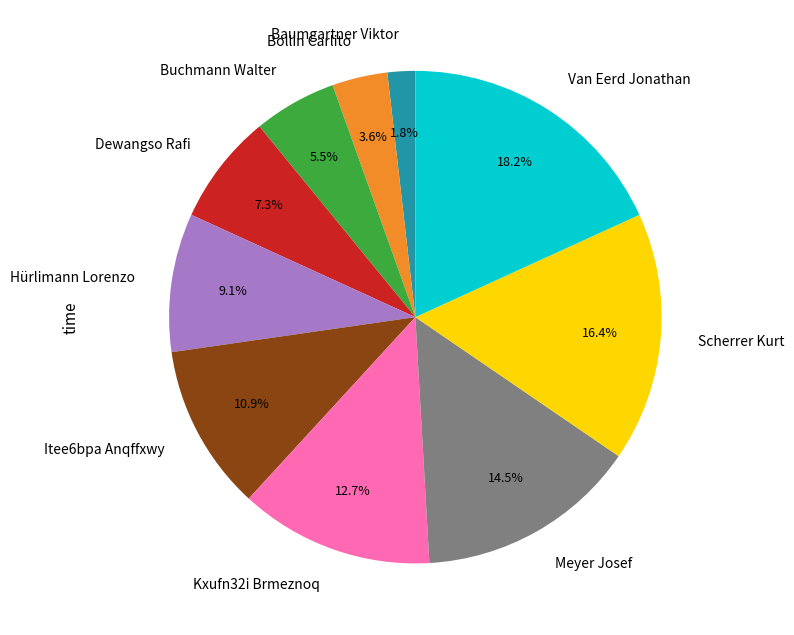

True or false: Buchmann Walter accounts for 20% of the total.

False